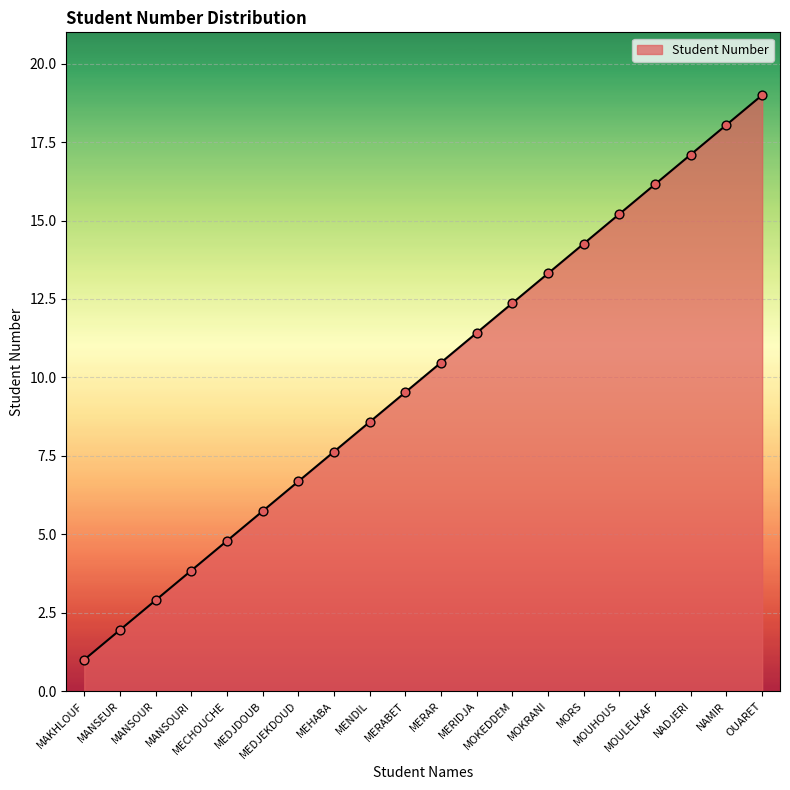

What is the change in value from MEDJDOUB to MOUHOUS?

+9.5